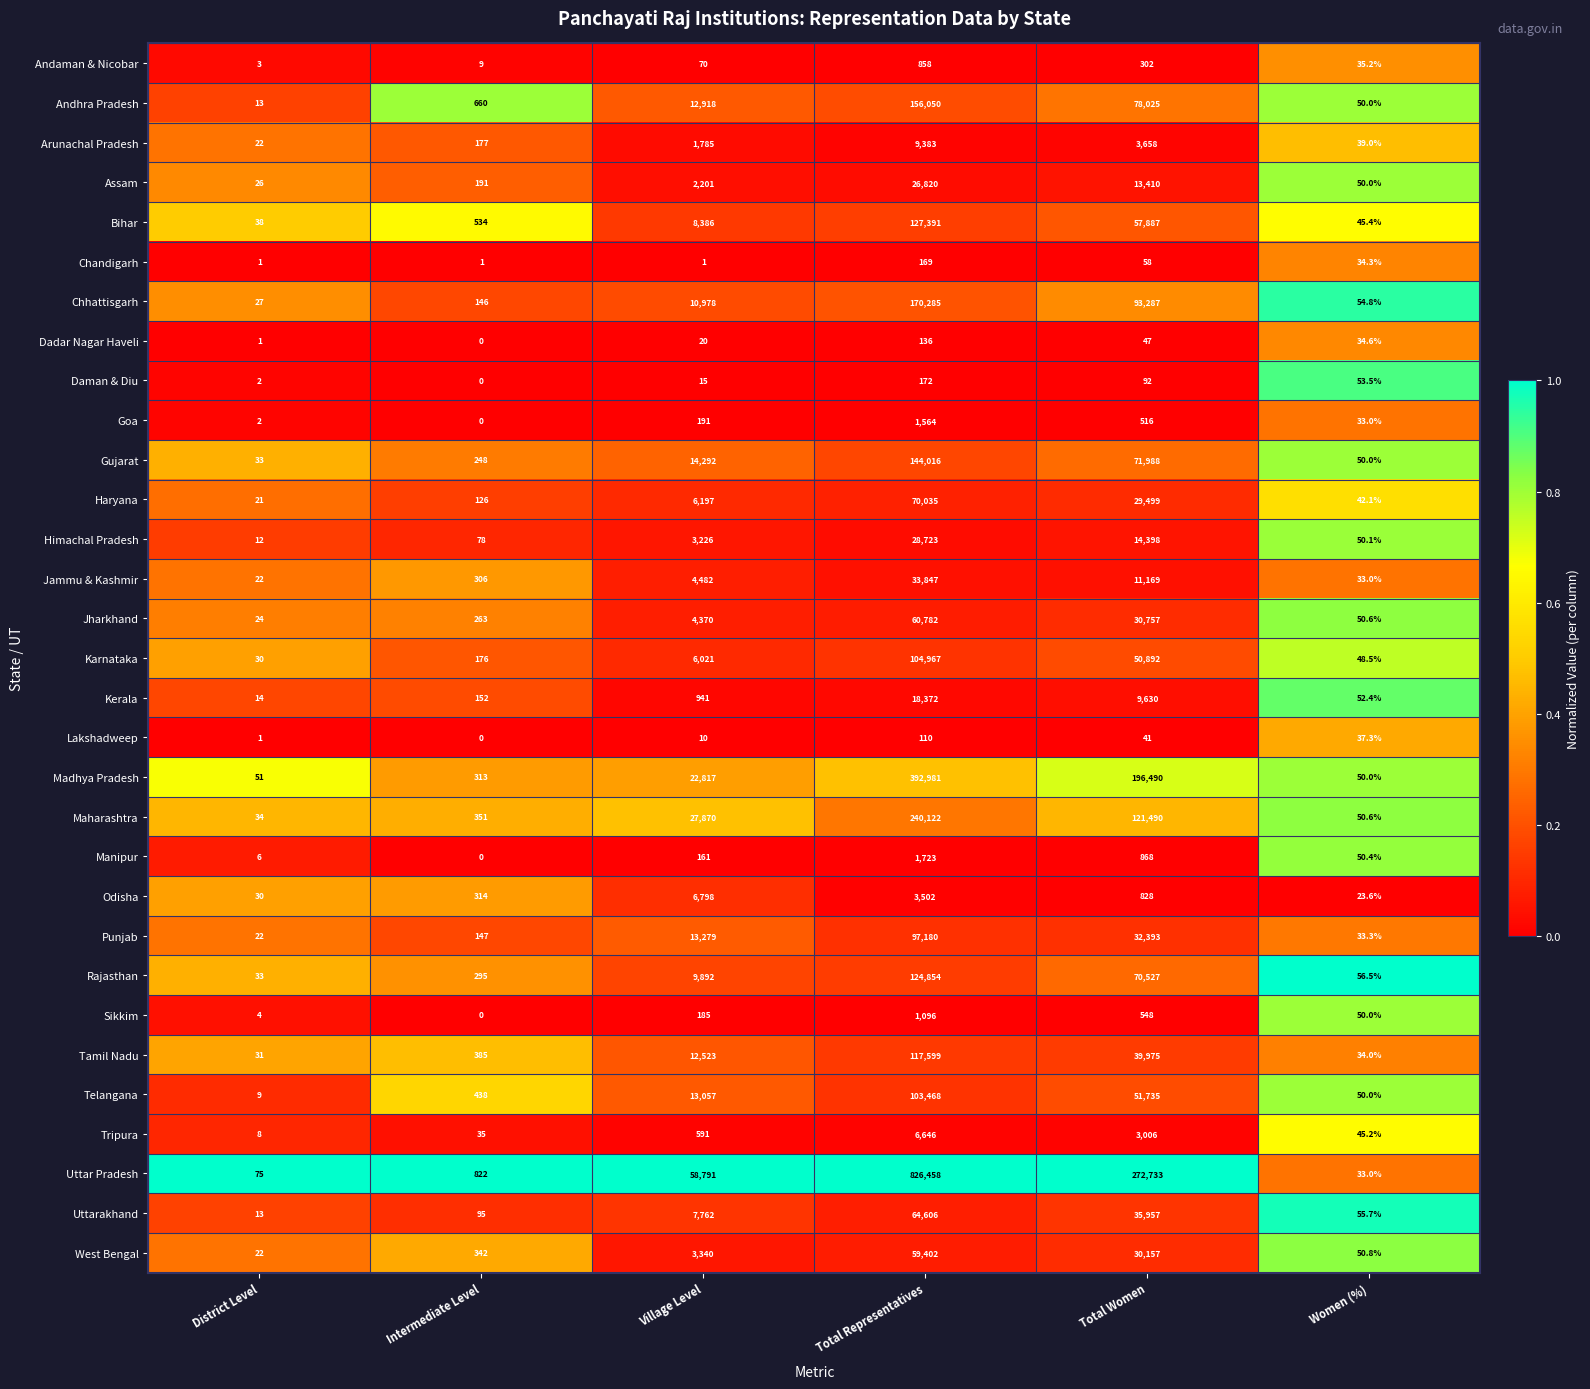

At Village Level, list the series in order from largest to smallest.

Uttar Pradesh, Maharashtra, Madhya Pradesh, Gujarat, Punjab, Telangana, Andhra Pradesh, Tamil Nadu, Chhattisgarh, Rajasthan, Bihar, Uttarakhand, Odisha, Haryana, Karnataka, Jammu & Kashmir, Jharkhand, West Bengal, Himachal Pradesh, Assam, Arunachal Pradesh, Kerala, Tripura, Goa, Sikkim, Manipur, Andaman & Nicobar, Dadar Nagar Haveli, Daman & Diu, Lakshadweep, Chandigarh